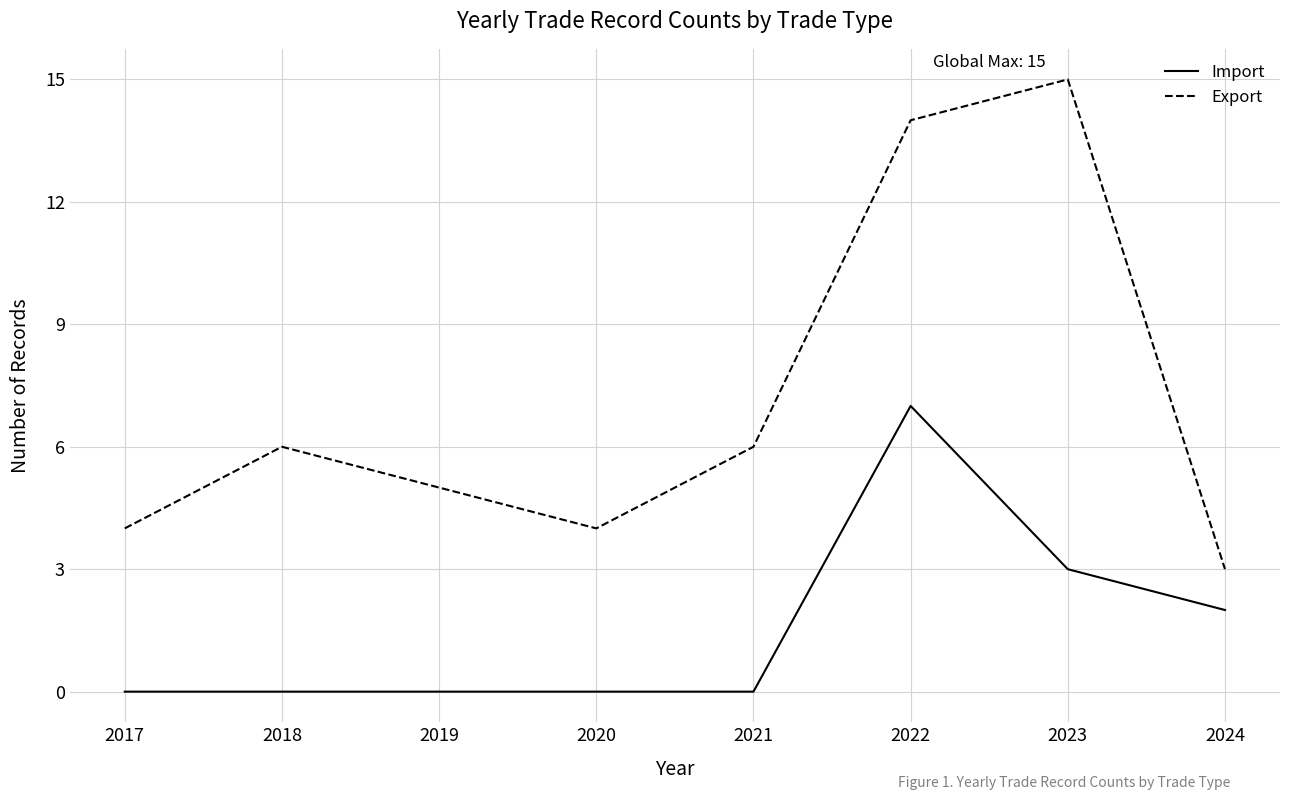

True or false: Import has a value of 10 at 2022.

False